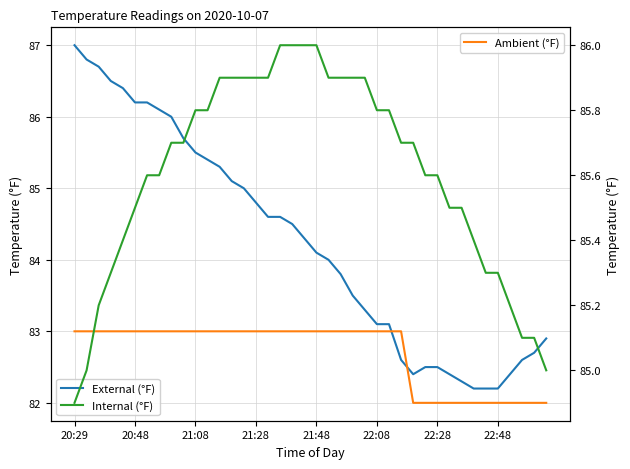

The value of Internal (°F) at 9 is 54.1. True or false?

False